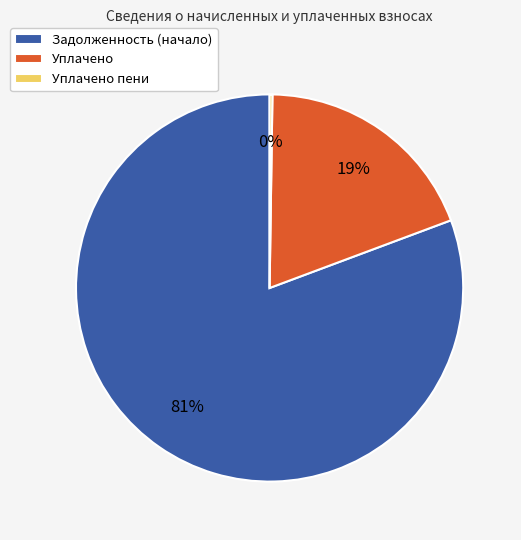

Is there any slice that represents more than half of the pie?

Yes